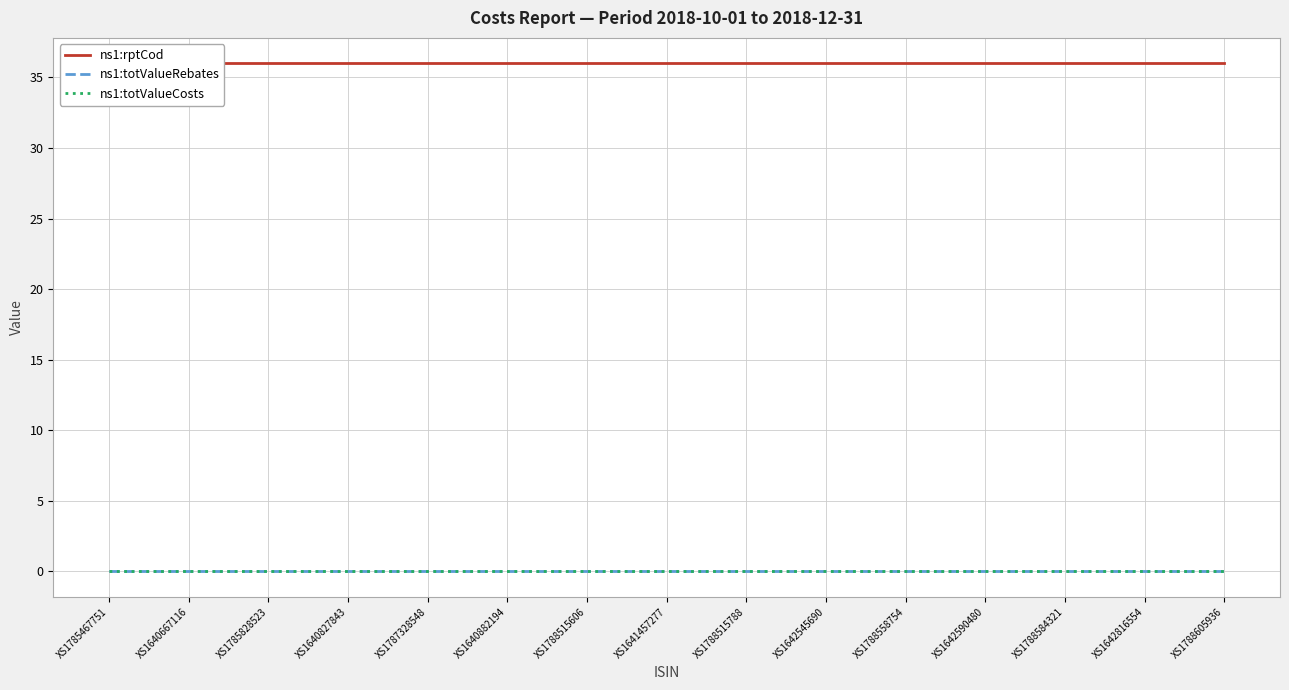

Is the value of ns1:rptCod at XS1788515606 greater than the value of ns1:totValueRebates at XS1641457277?

Yes